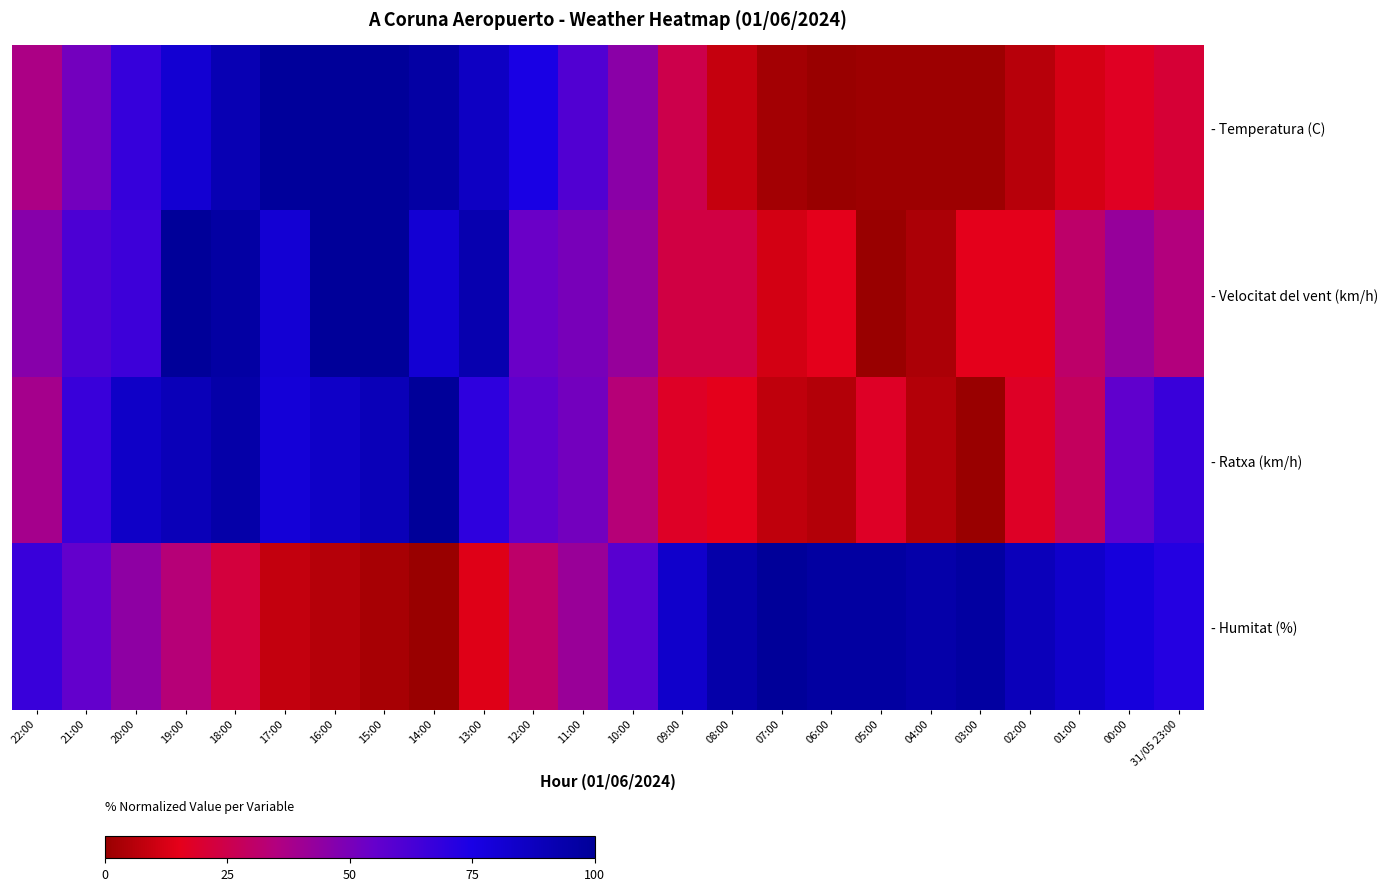

Rank the series by their maximum value, from highest to lowest.

- Temperatura (C), - Velocitat del vent (km/h), - Ratxa (km/h), - Humitat (%)